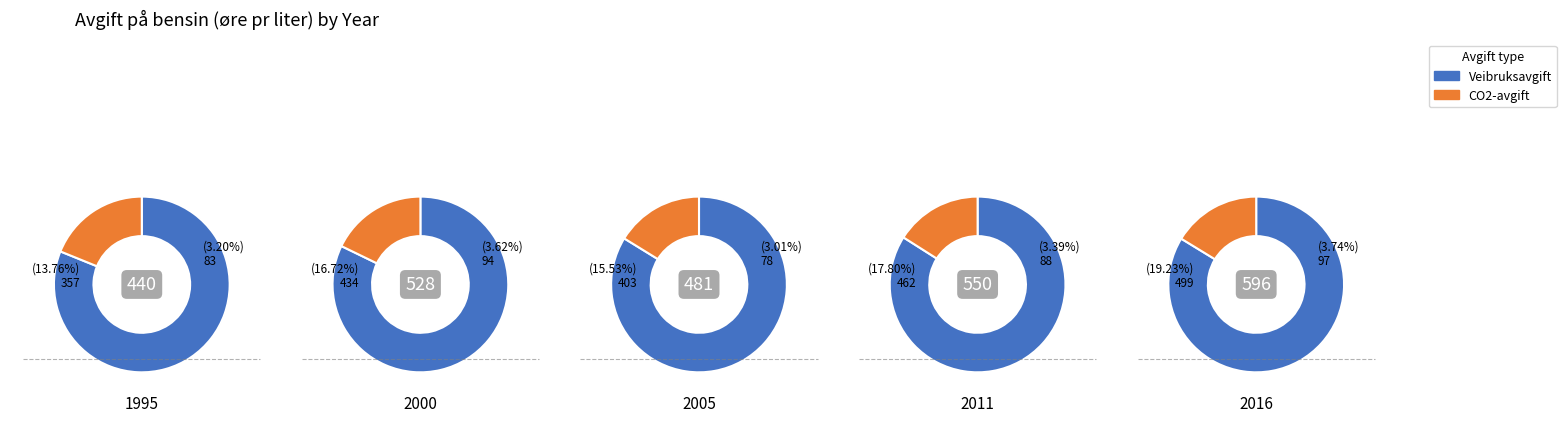

Does any single category account for the majority?

No